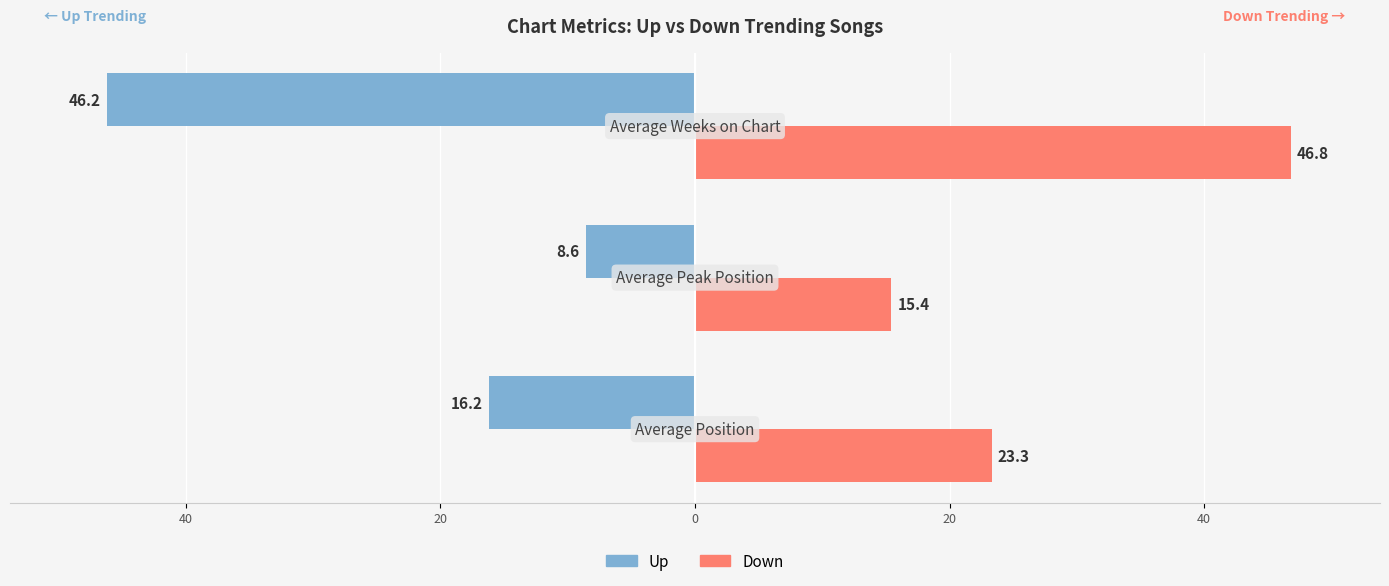

How many bars are there in each group?

2